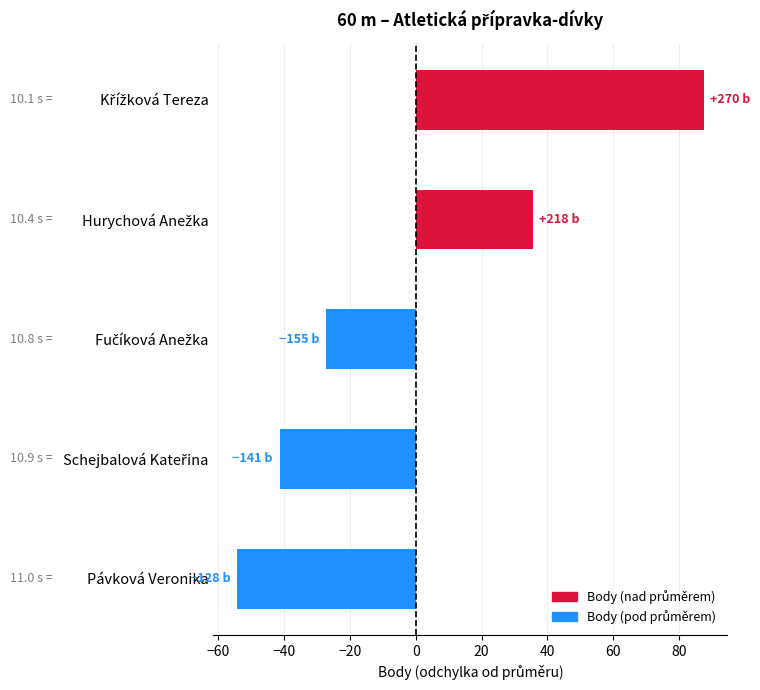

At which category does the chart reach its minimum across all series?

Pávková Veronika